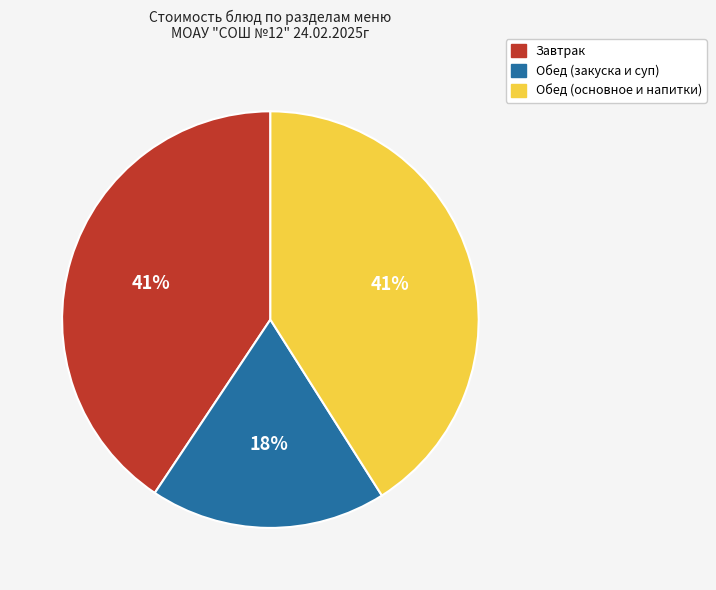

Does any single category account for the majority?

No